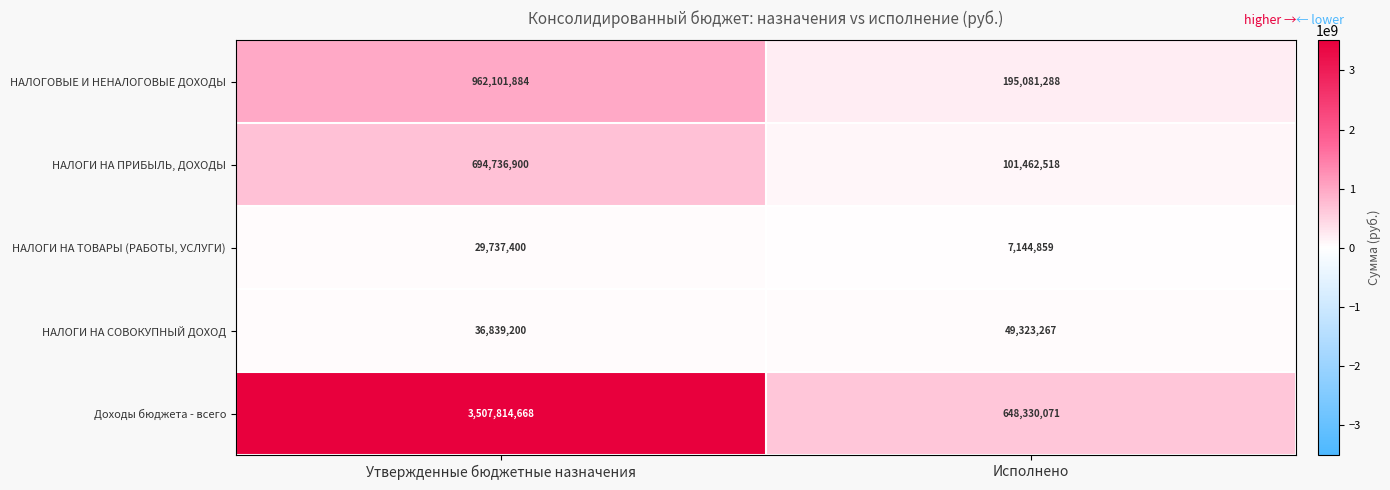

At how many categories does at least one series exceed 248150663?

2